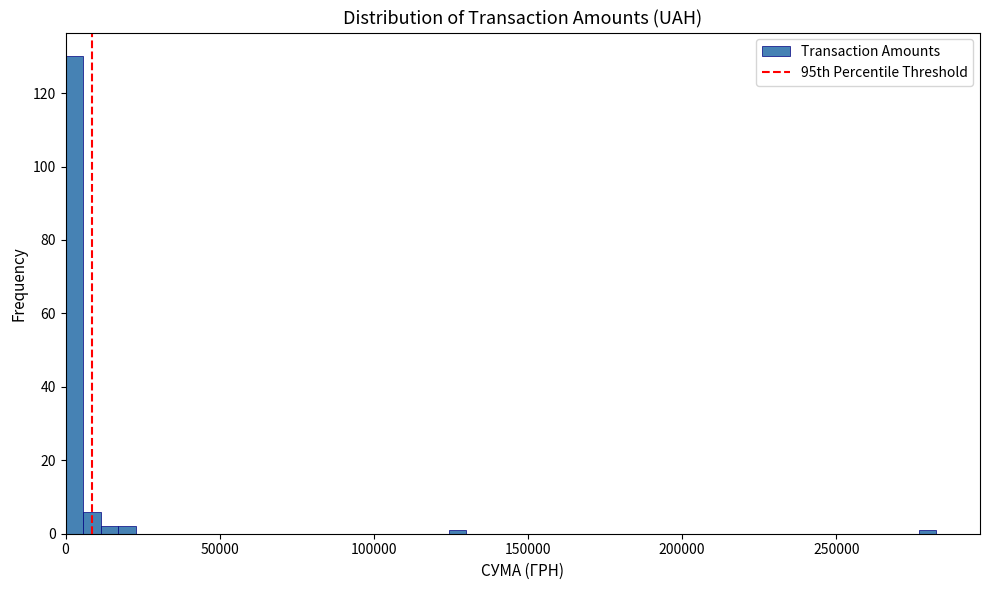

Around what value on the x-axis is the tallest bar? Give the approximate position of its centre, as read against the axis.

5000